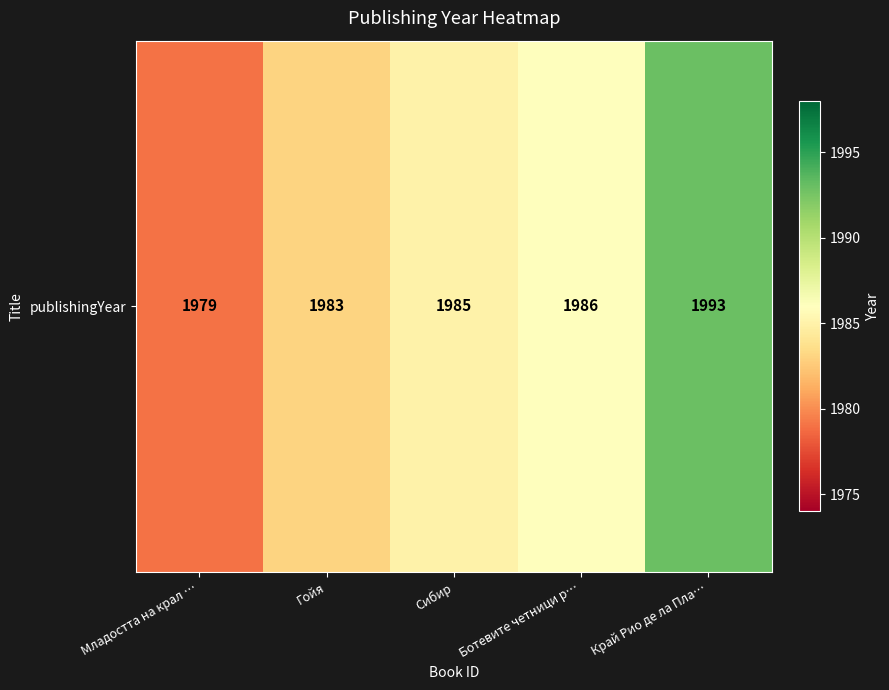

At which label is the value closest to 1986?

Ботевите четници р…